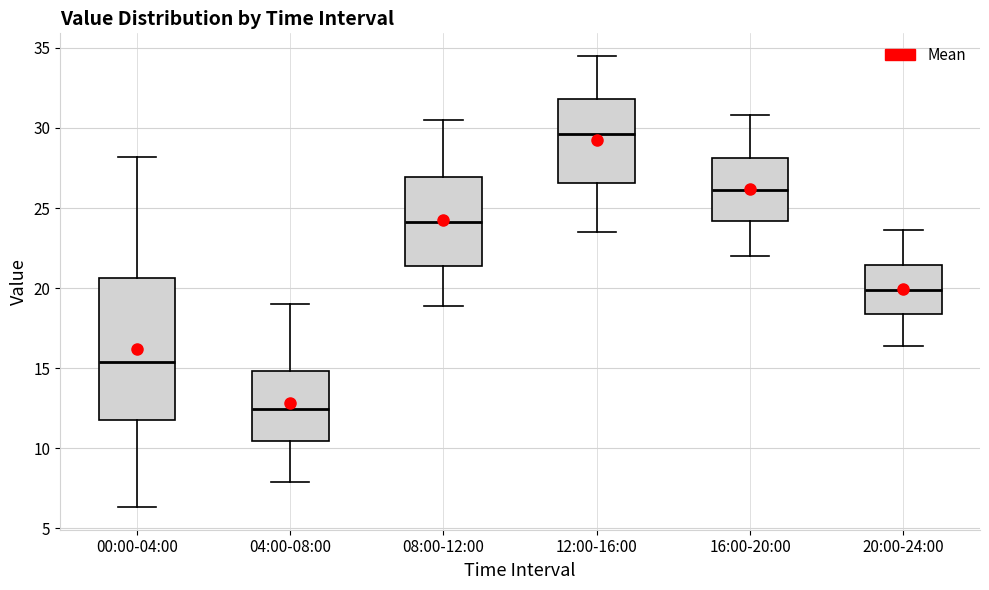

Reading left to right, read every box against the y-axis: the position of its median line, the range the box covers, and the ends of its whiskers. The values are not printed on the chart, so give them approximately, as read against the axis.

00:00-04:00: median 15.5, box 12.0 to 20.5, whiskers 6.5 to 28.0
04:00-08:00: median 12.5, box 10.5 to 15.0, whiskers 8.0 to 19.0
08:00-12:00: median 24.0, box 21.5 to 27.0, whiskers 19.0 to 30.5
12:00-16:00: median 29.5, box 26.5 to 32.0, whiskers 23.5 to 34.5
16:00-20:00: median 26.0, box 24.0 to 28.0, whiskers 22.0 to 31.0
20:00-24:00: median 20.0, box 18.5 to 21.5, whiskers 16.5 to 23.5